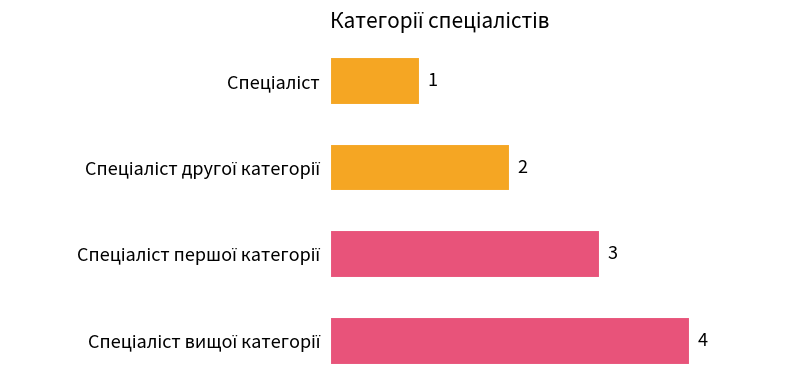

What is the maximum value shown in the chart?

4